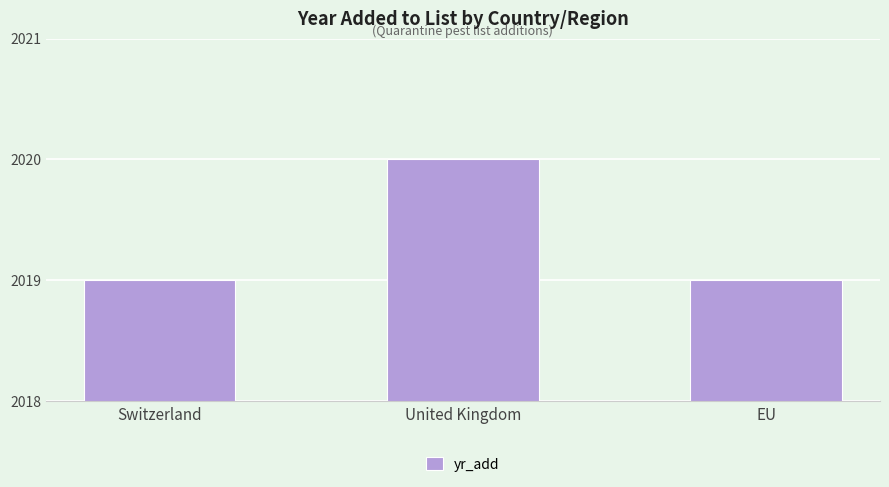

True or false: the data shows 2672 at Switzerland.

False